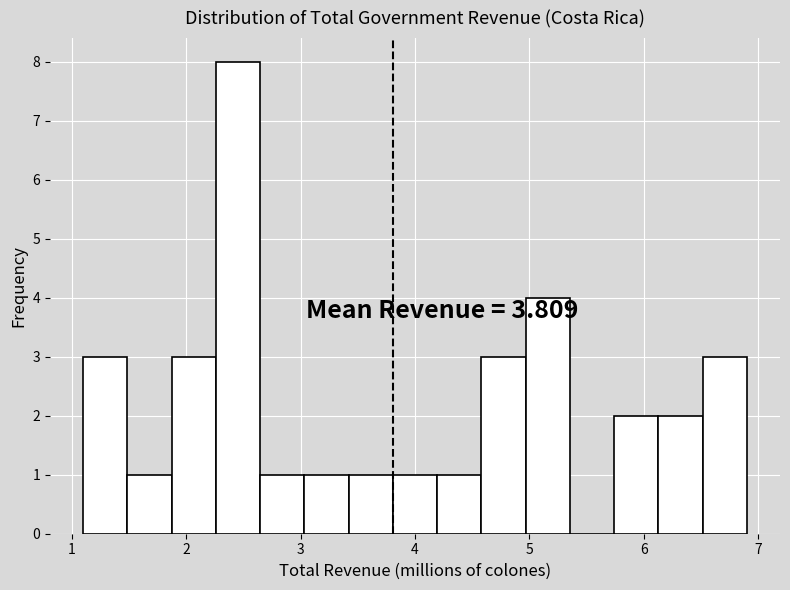

Around what value on the x-axis is the tallest bar? Give the approximate position of its centre, as read against the axis.

2.5